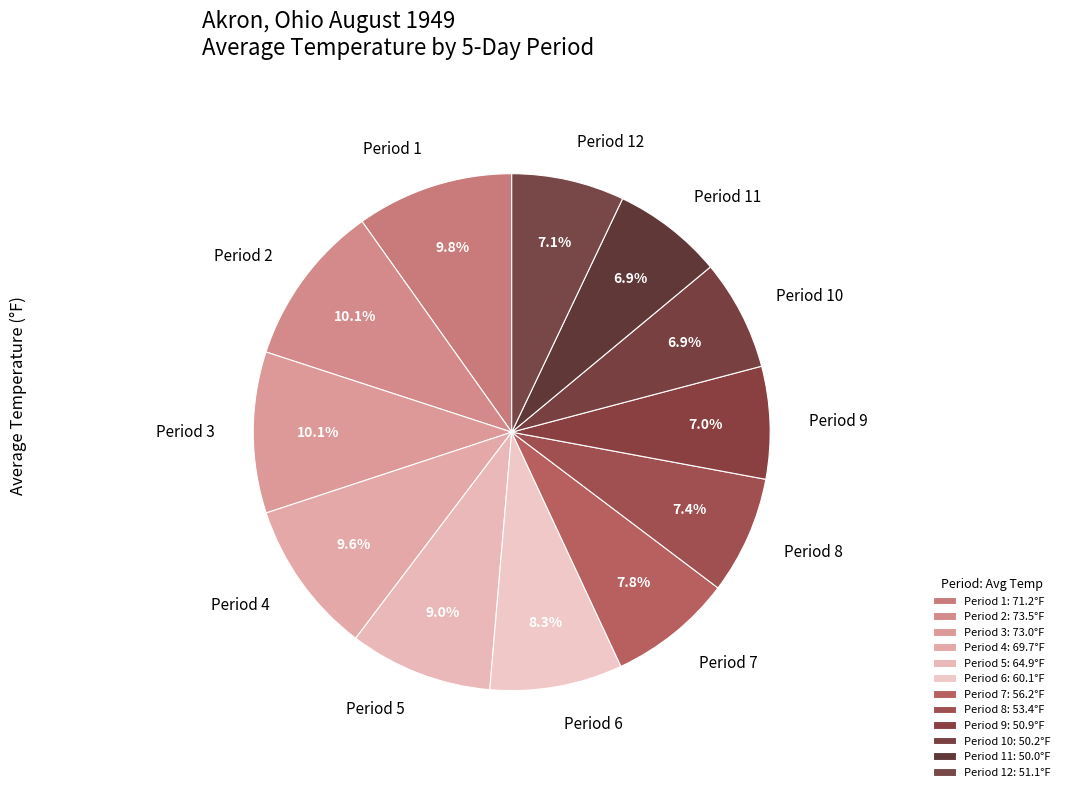

Does any single category account for the majority?

No